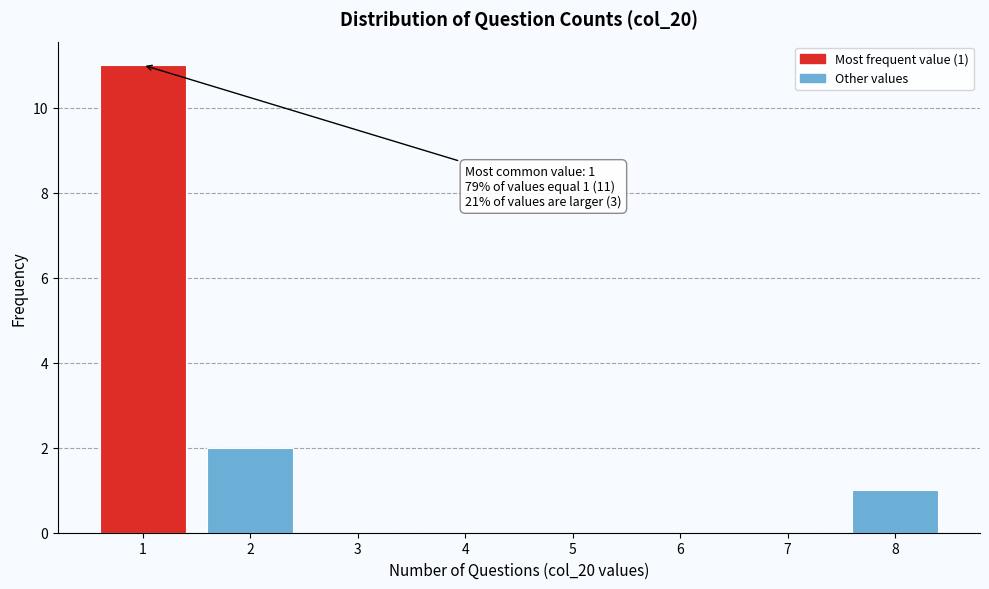

Which range on the x-axis has the tallest bar?

0.5 to 1.5